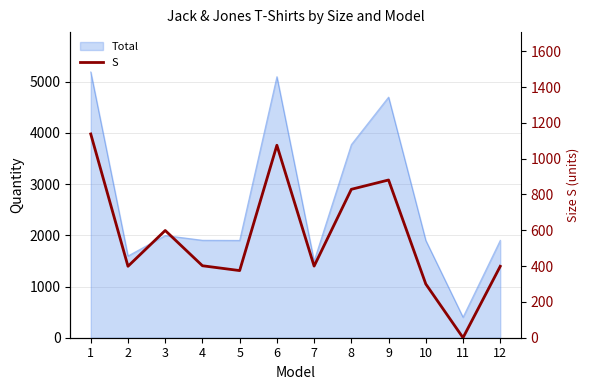

How many lines are shown in the chart?

1